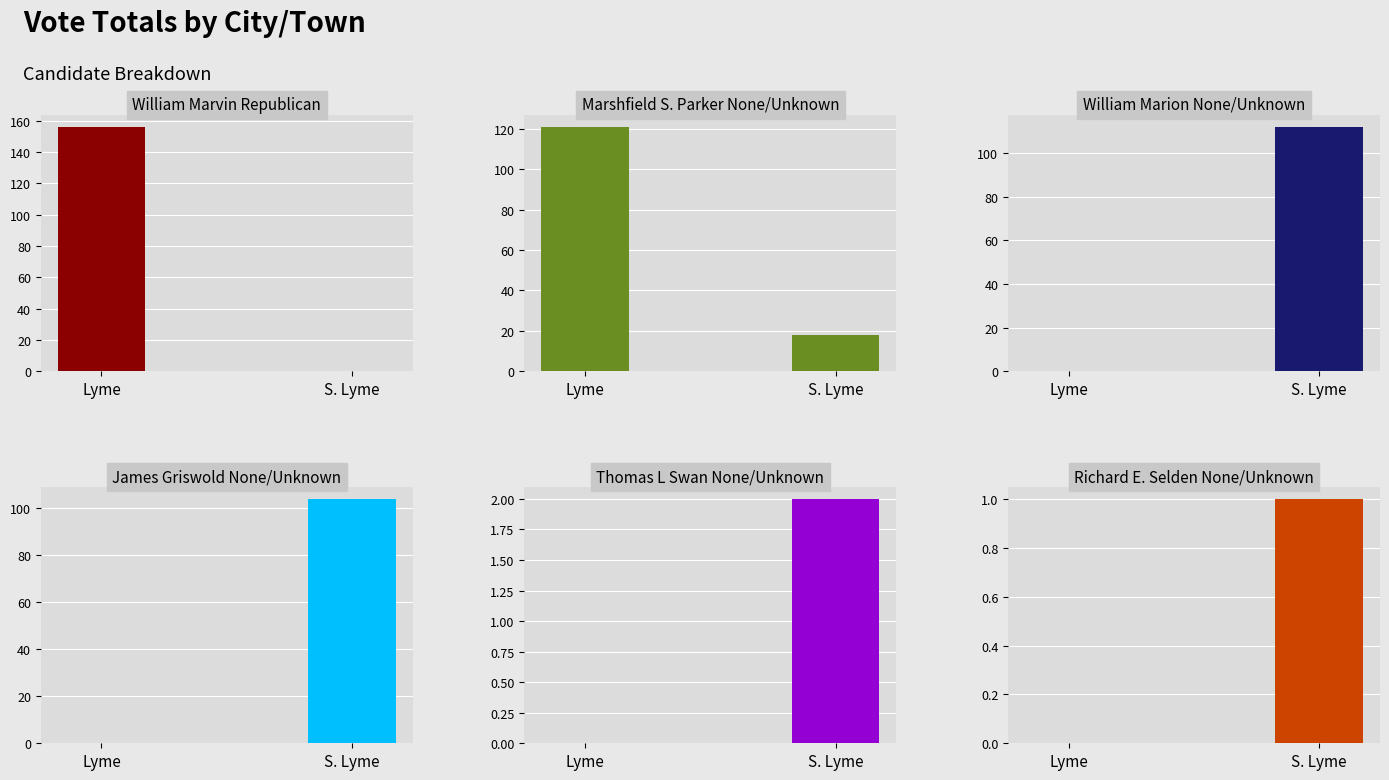

Which category has the highest value across all series?

Lyme